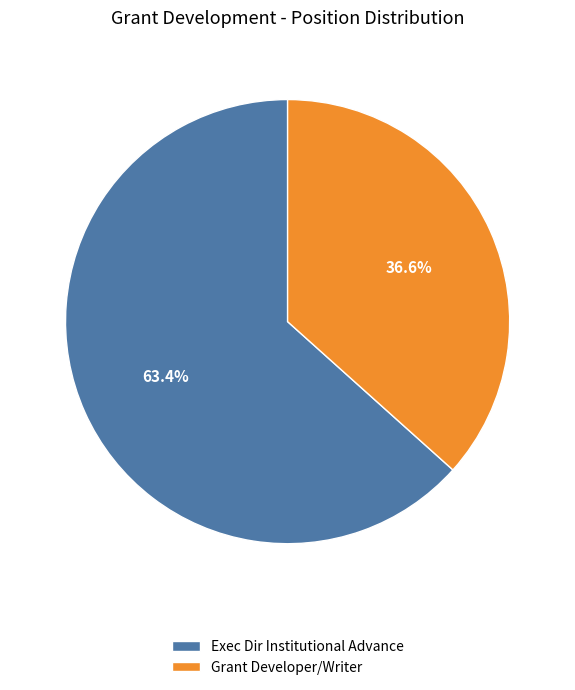

What is the largest slice in the pie chart?

Exec Dir Institutional Advance